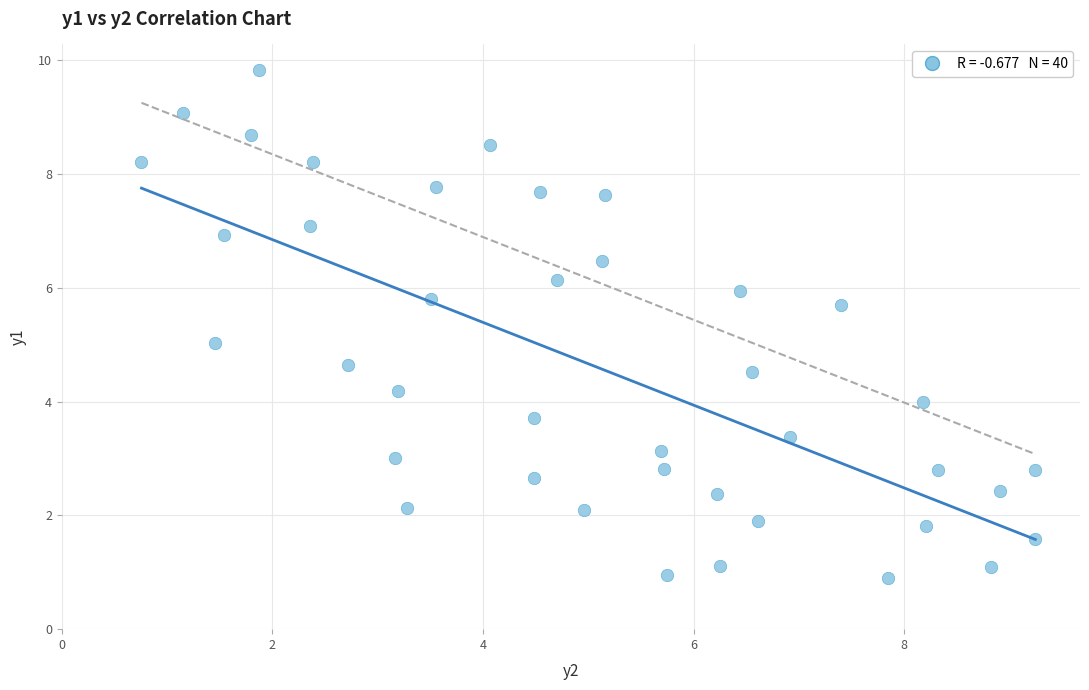

What is the range of Y values (max minus min)?

8.9